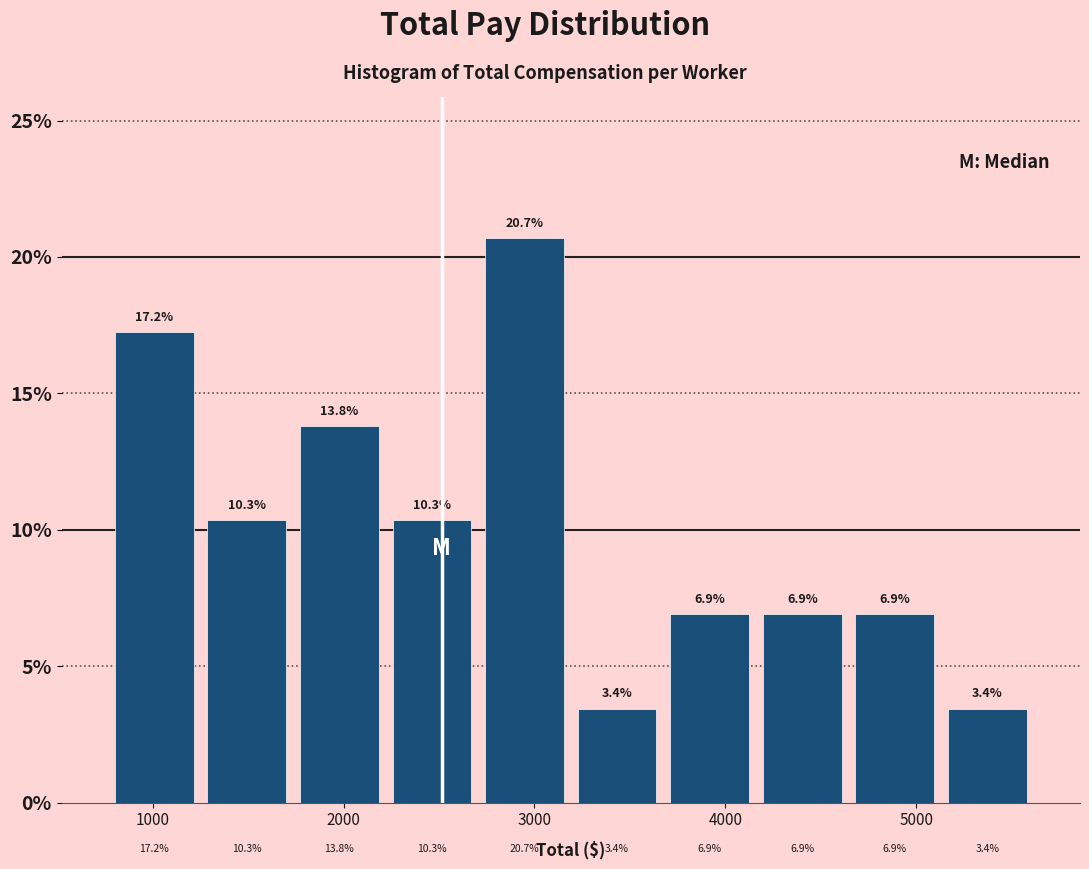

What is the height of the bar covering 2200 to 2700 on the x-axis? The bar edges are not printed on the chart, so give them approximately, as read against the axis.

10.3